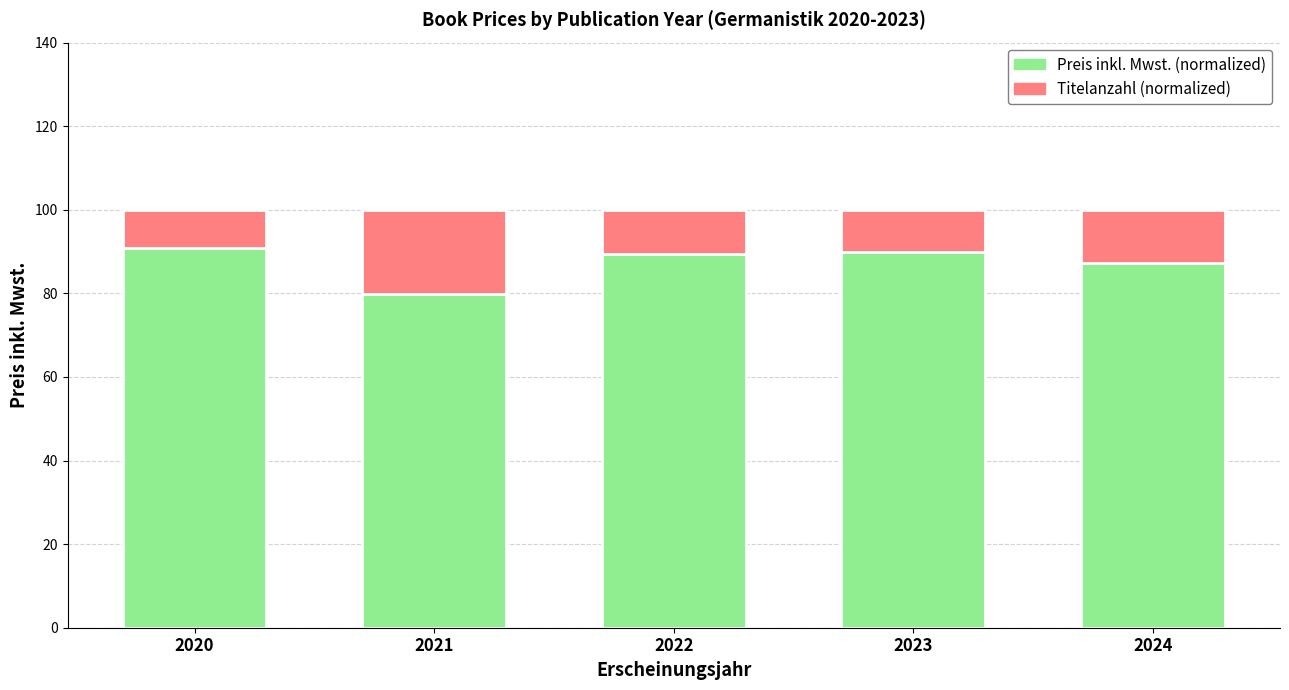

What is the total value across all series at 2022?

100.0